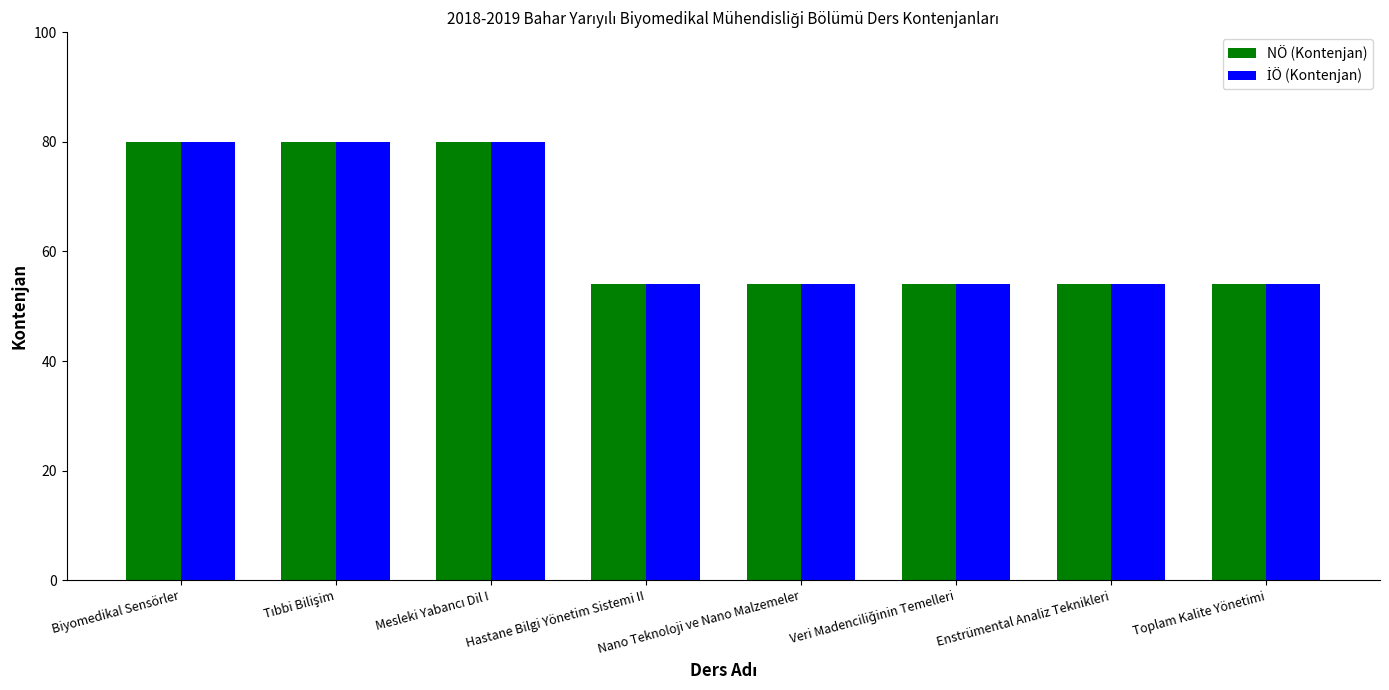

Count the number of data series in this chart.

2